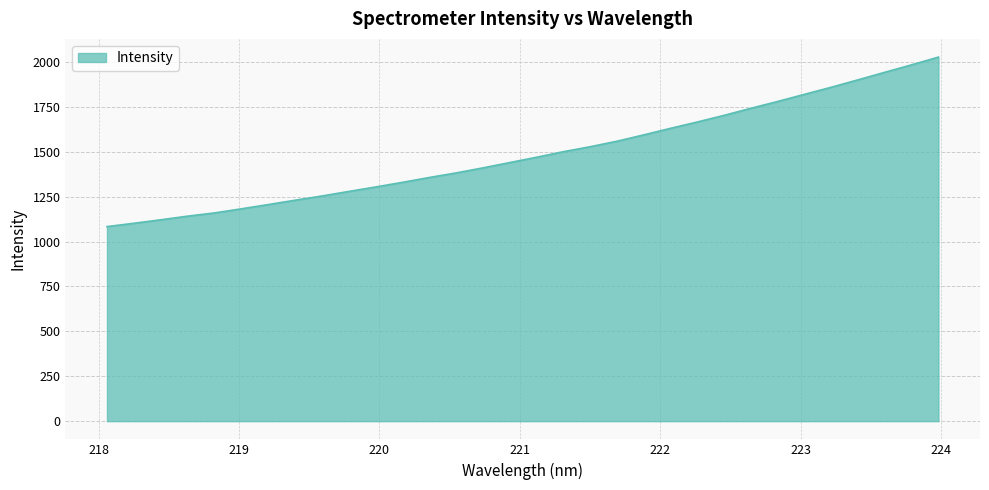

What is the maximum value shown in the chart?

2026.6